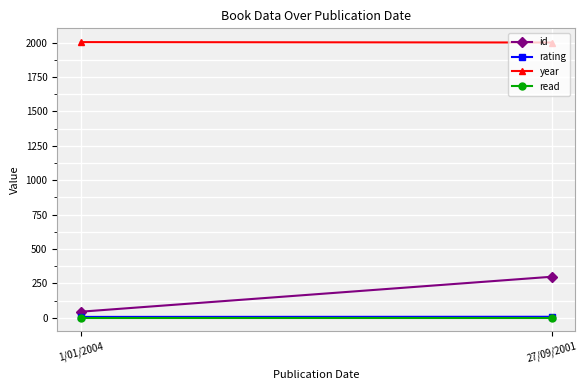

Reading left to right, transcribe all the data shown in this chart.

id: 1/01/2004=44	27/09/2001=298
rating: 1/01/2004=6	27/09/2001=7
year: 1/01/2004=2004	27/09/2001=2001
read: 1/01/2004=1	27/09/2001=1